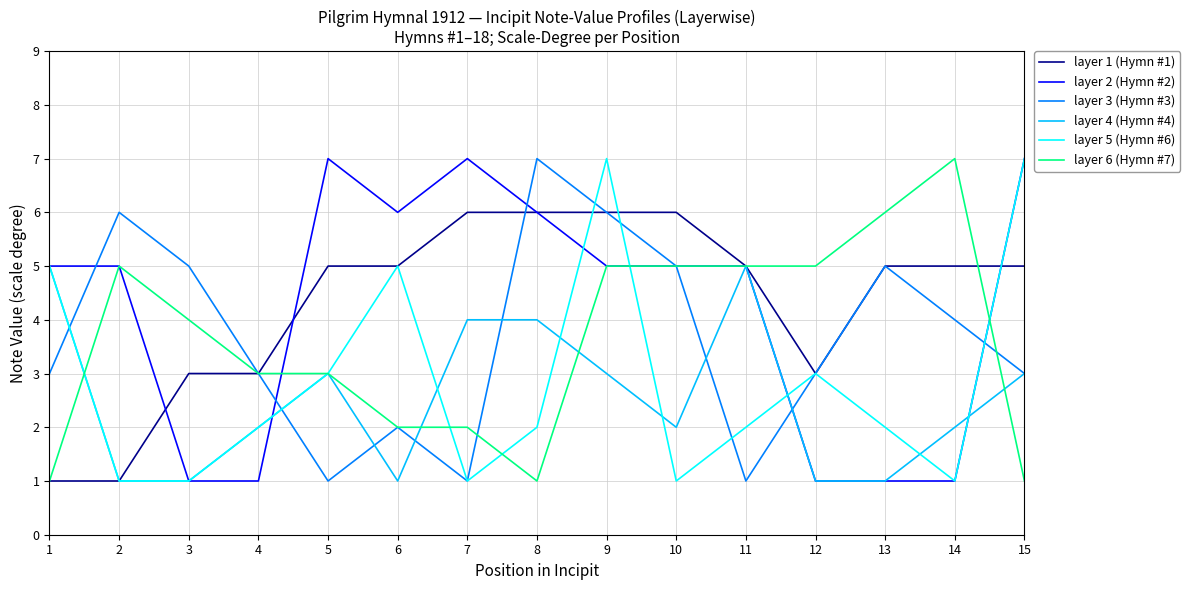

Reading left to right, extract all data points from this chart.

layer 1 (Hymn #1): 1=1	2=1	3=3	4=3	5=5	6=5	7=6	8=6	9=6	10=6	11=5	12=3	13=5	14=5	15=5
layer 2 (Hymn #2): 1=5	2=5	3=1	4=1	5=7	6=6	7=7	8=6	9=5	10=5	11=5	12=1	13=1	14=1	15=7
layer 3 (Hymn #3): 1=3	2=6	3=5	4=3	5=1	6=2	7=1	8=7	9=6	10=5	11=1	12=3	13=5	14=4	15=3
layer 4 (Hymn #4): 1=5	2=1	3=1	4=2	5=3	6=1	7=4	8=4	9=3	10=2	11=5	12=1	13=1	14=2	15=3
layer 5 (Hymn #6): 1=5	2=1	3=1	4=2	5=3	6=5	7=1	8=2	9=7	10=1	11=2	12=3	13=2	14=1	15=7
layer 6 (Hymn #7): 1=1	2=5	3=4	4=3	5=3	6=2	7=2	8=1	9=5	10=5	11=5	12=5	13=6	14=7	15=1